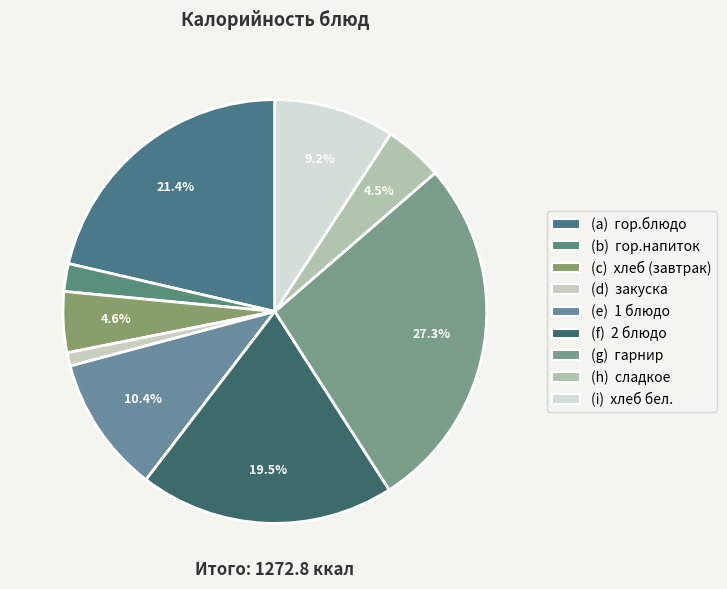

What is the largest slice in the pie chart?

(g) гарнир